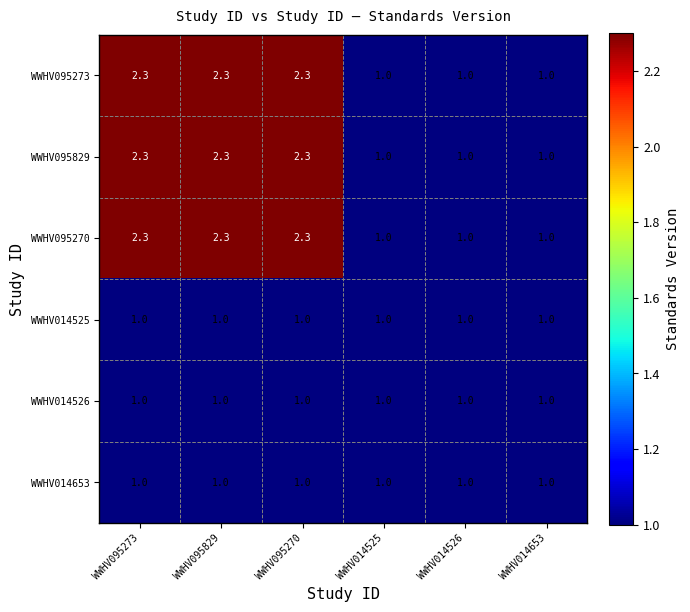

How many WWHV095270 values are between 1 and 2?

3